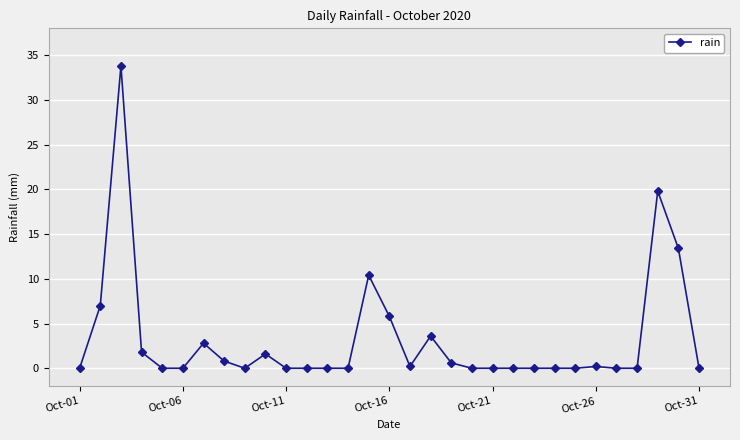

Does the chart display data point markers on the line(s)?

Yes